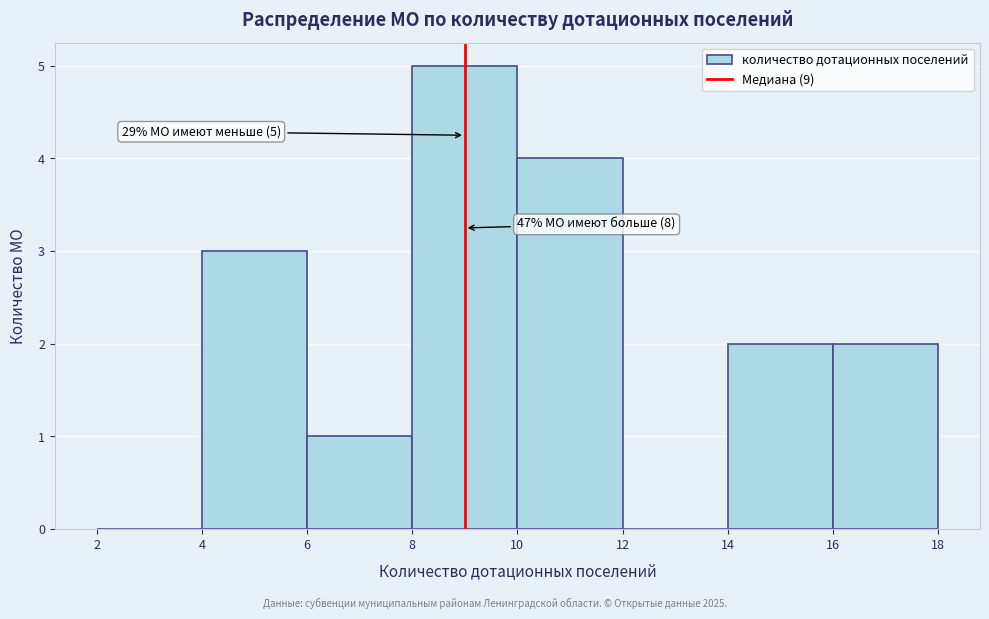

Which range on the x-axis has the tallest bar?

8 to 10